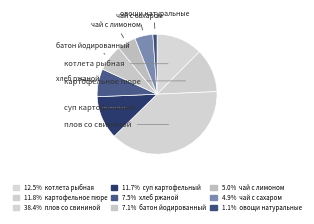

Which slice is the smallest?

овощи натуральные